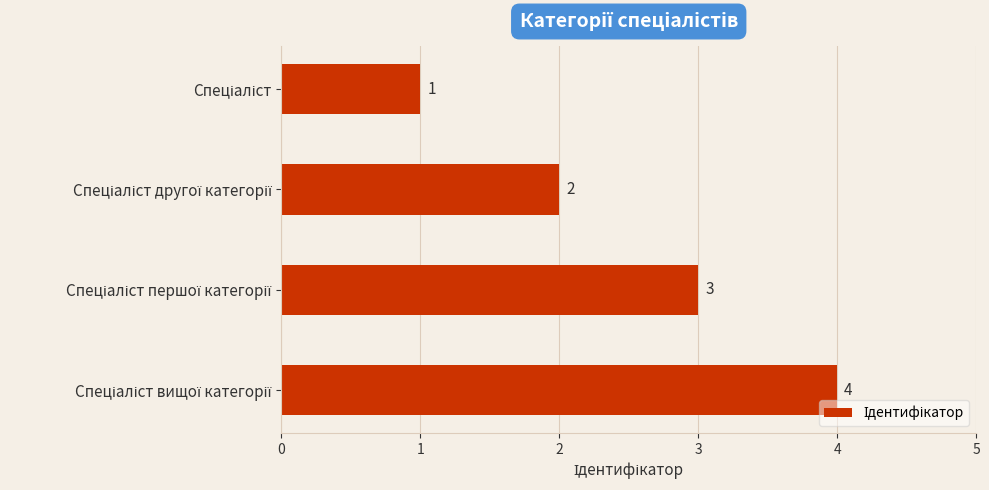

What is the sum of all values?

10